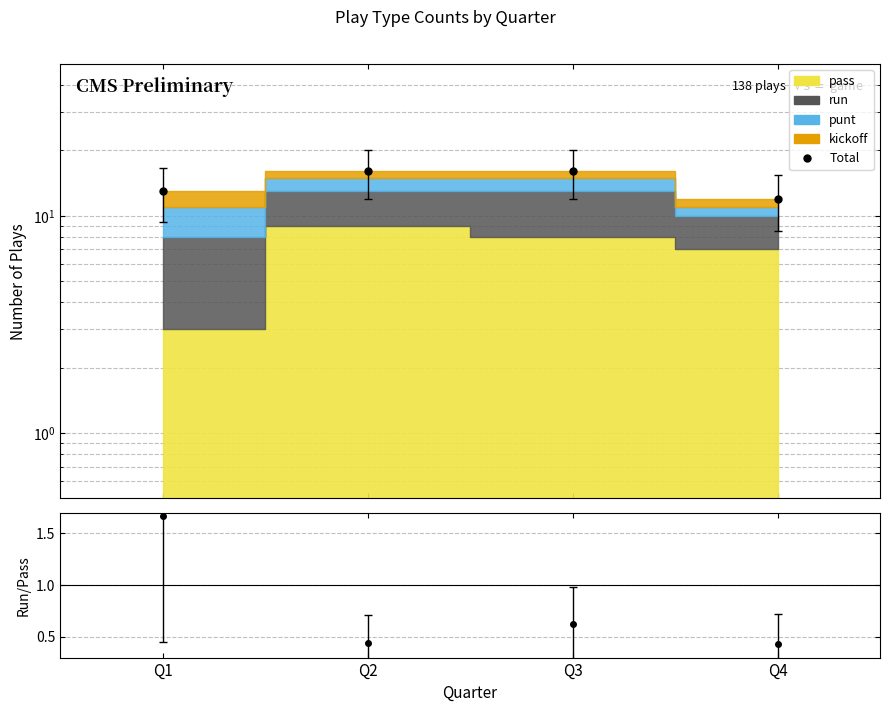

The value at Q1 is 8. True or false?

False